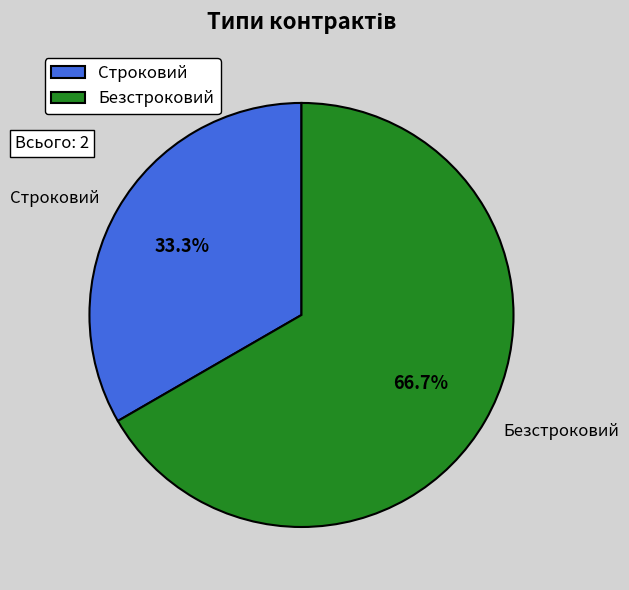

Rank the categories by value from highest to lowest.

Безстроковий, Строковий